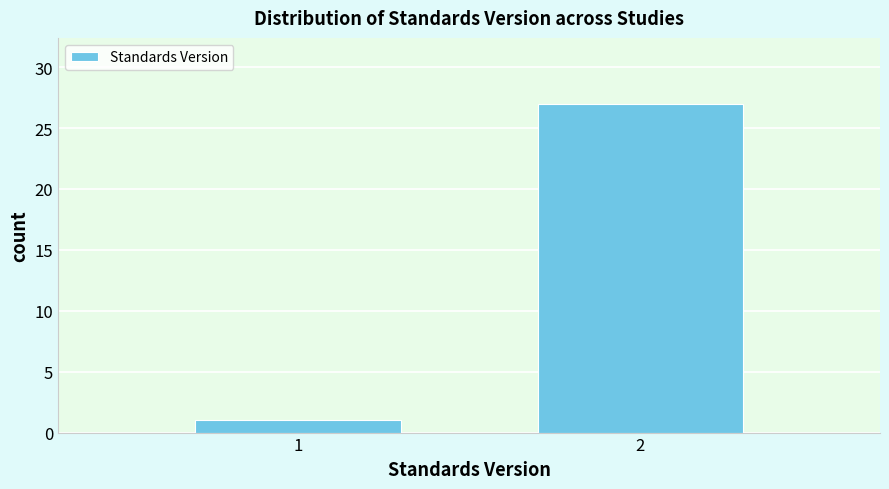

Reading left to right, transcribe all the data shown in this chart.

1	27